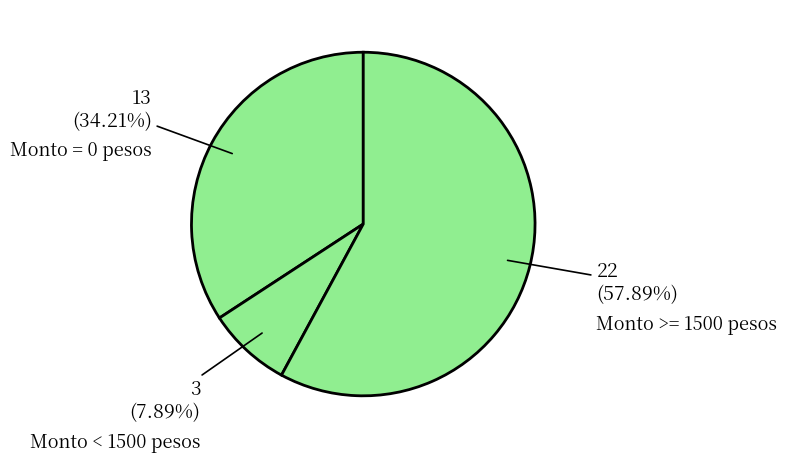

How many slices are in this pie chart?

3